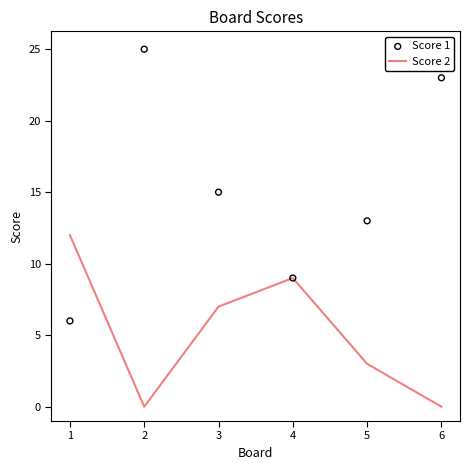

What is the total value across all series at 4?

18